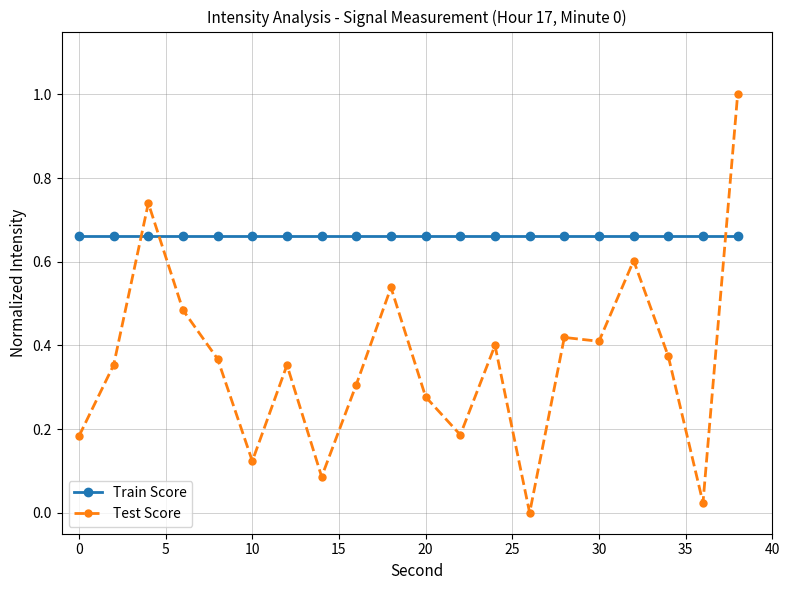

What is the maximum value shown in the chart?

1.0